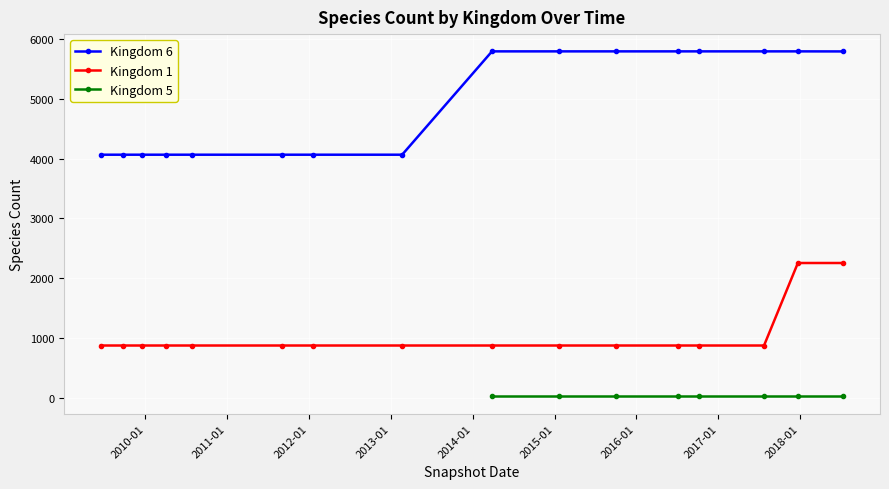

What is the value of the Kingdom 1 point at the 7th from the left?

876